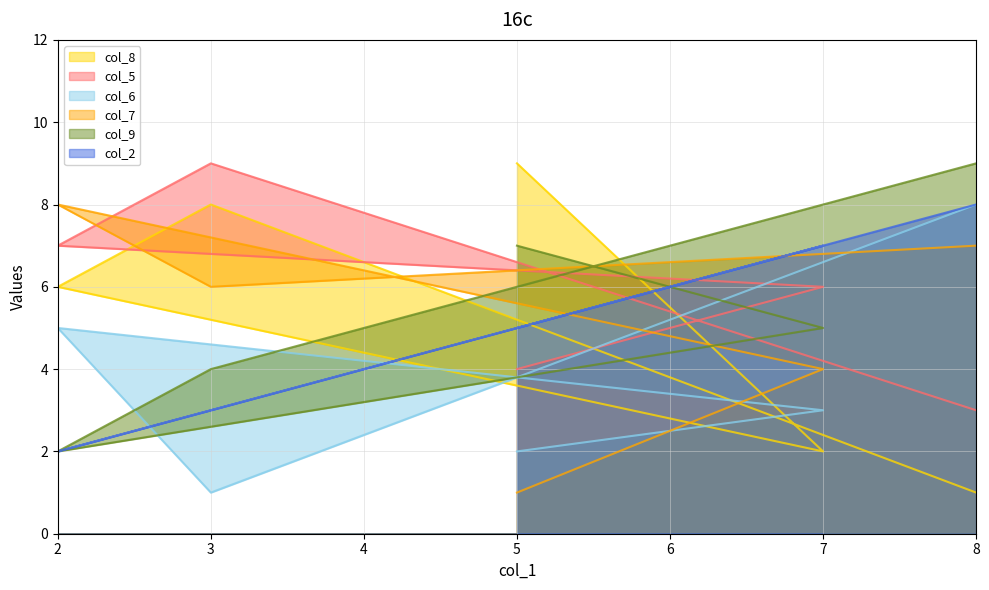

The value of col_8 at 7 is 1. True or false?

False